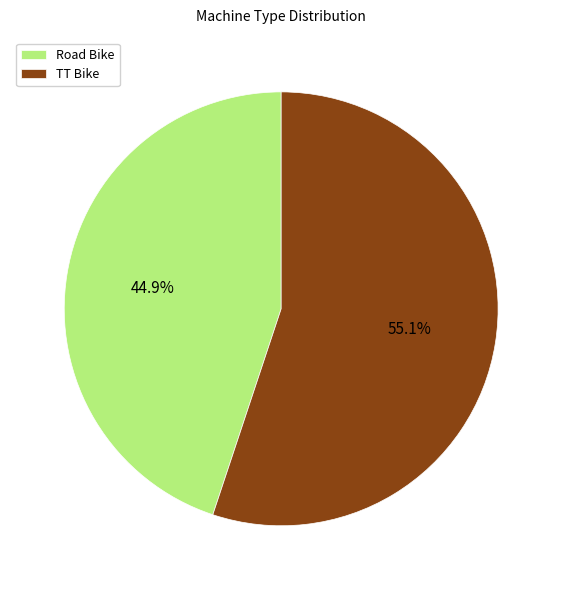

Which category has the smallest portion of the pie?

Road Bike